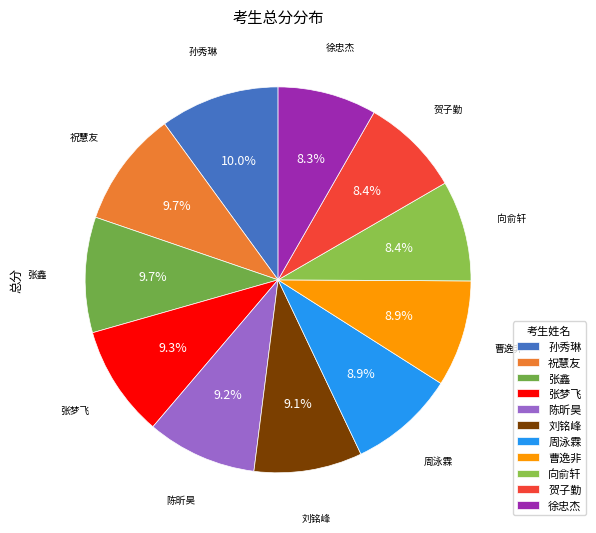

Count the number of slices in the pie.

11